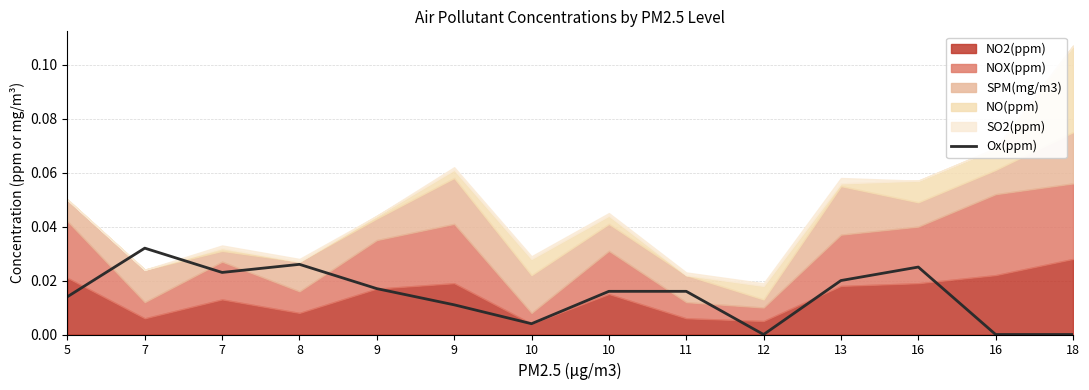

True or false: the data shows 0.0 at 10.

True